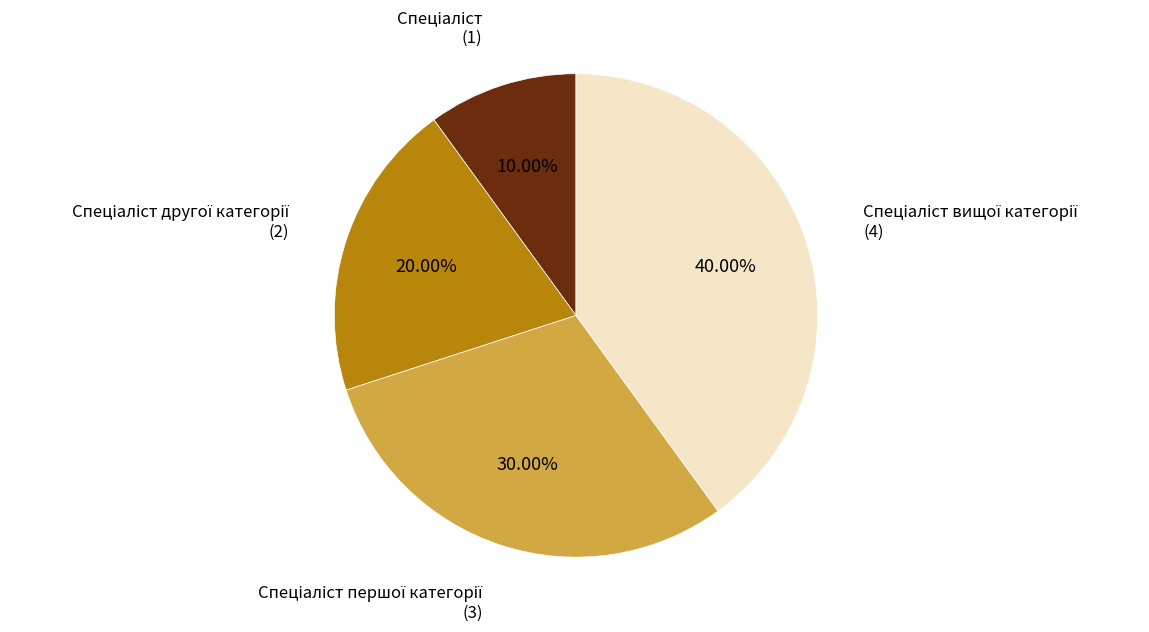

Does any single category account for the majority?

No